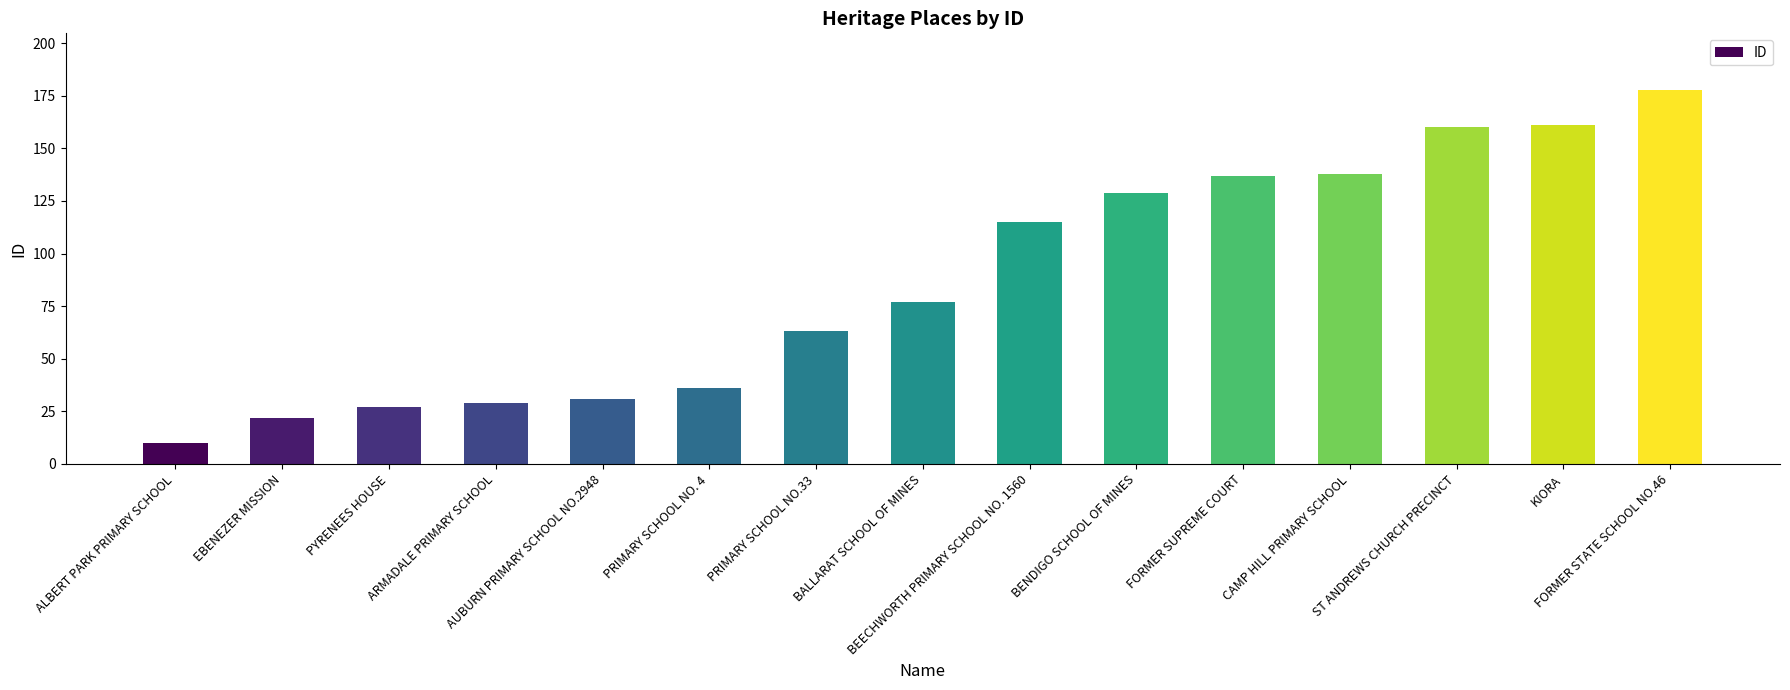

What is the sum of all values?

1313